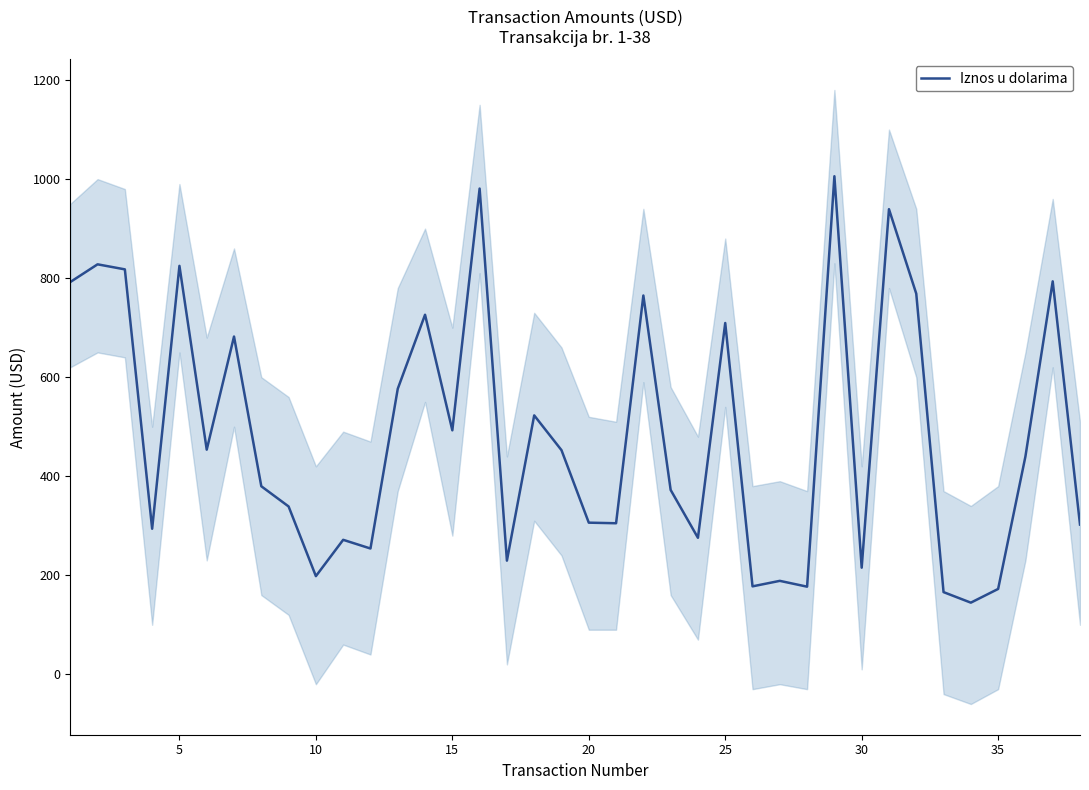

What is the sum of all values?

18340.7